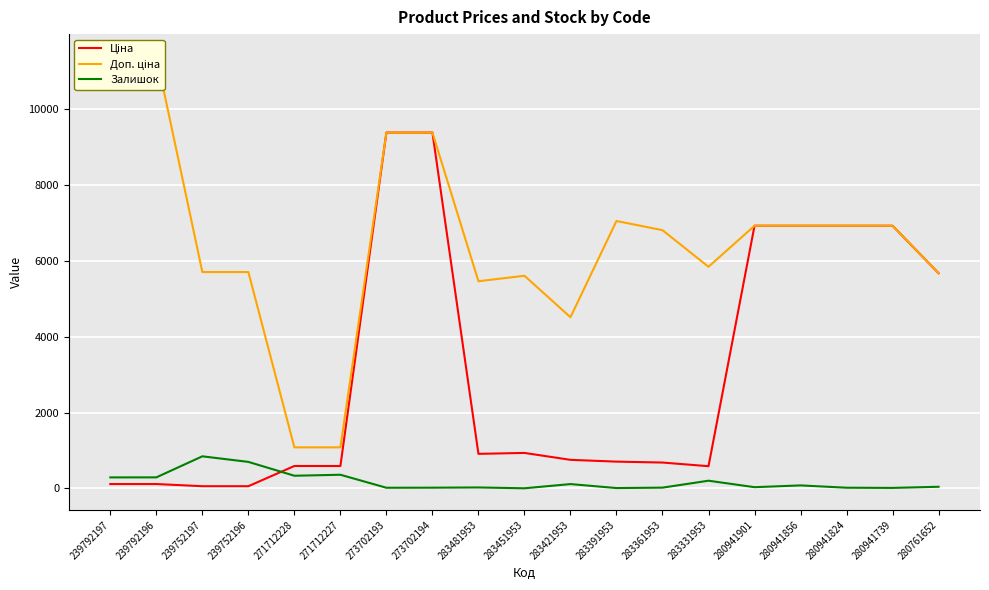

What is the label of the 1st point from the left?

239792197